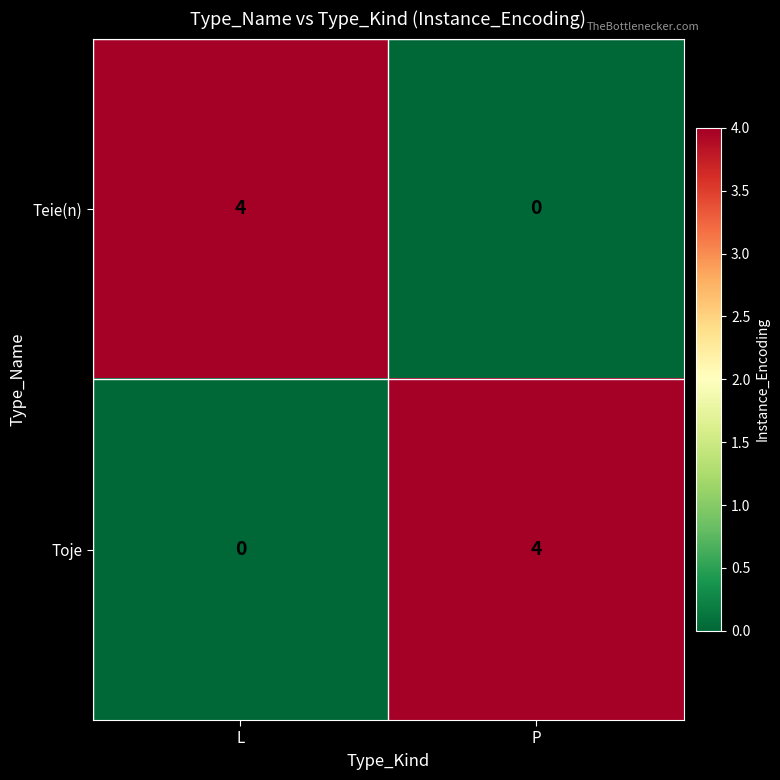

What is the highest value of the Toje series?

4